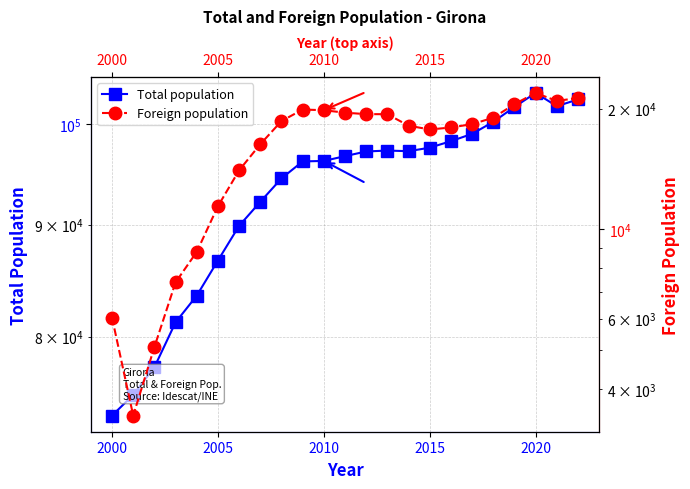

What are all the series names shown in the legend?

Total population, Foreign population